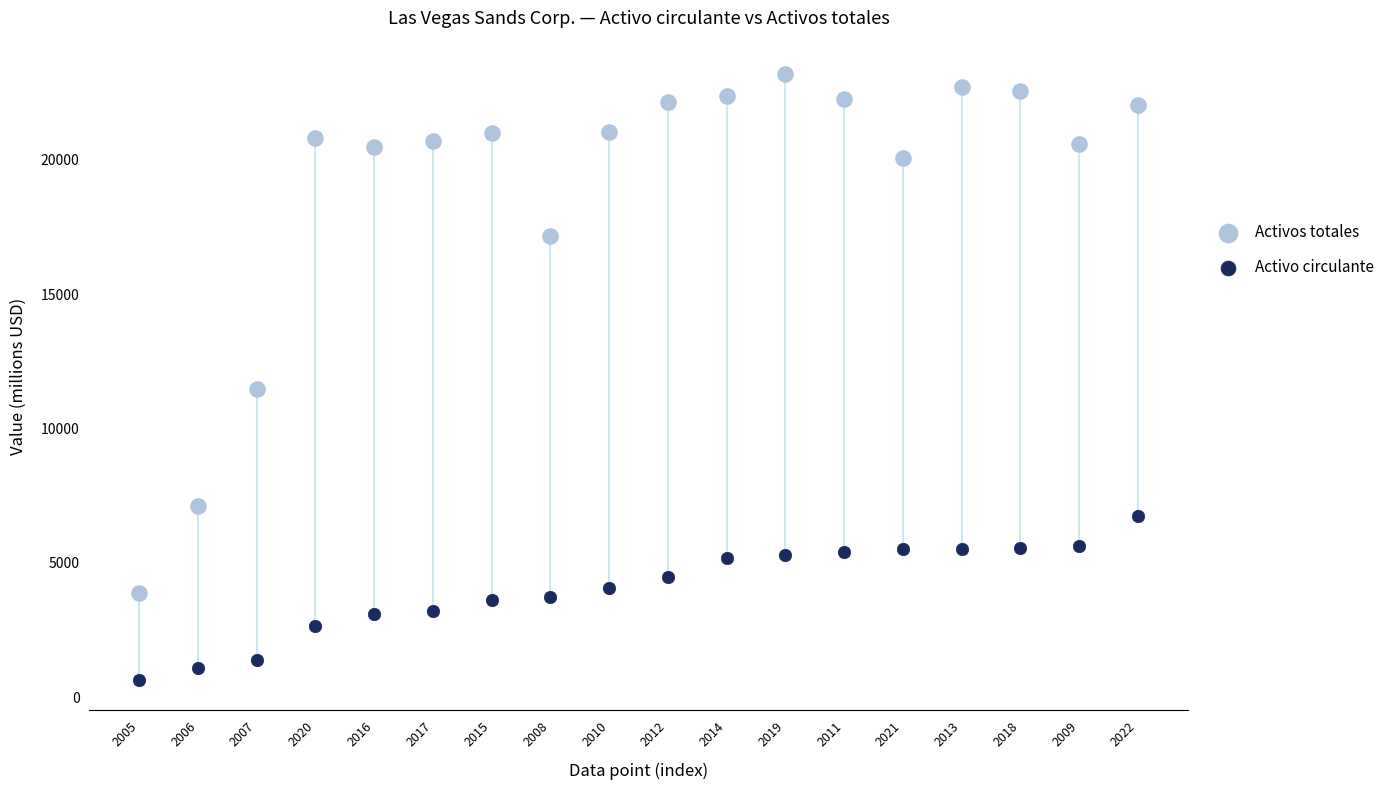

Which series has the widest spread of Y values?

Activos totales